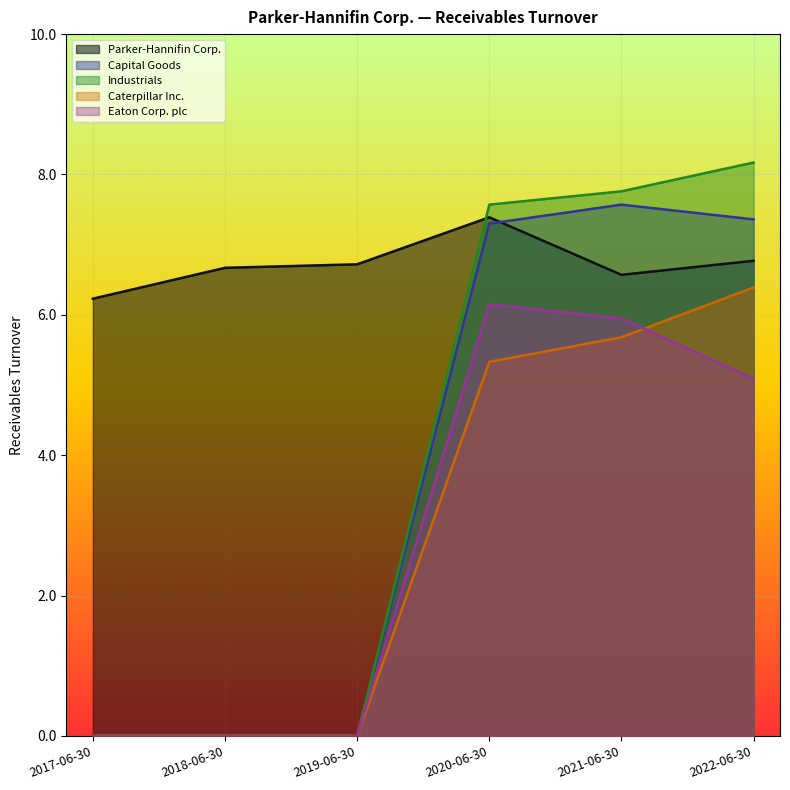

The value of Industrials at 2021-06-30 is 2.9. True or false?

False